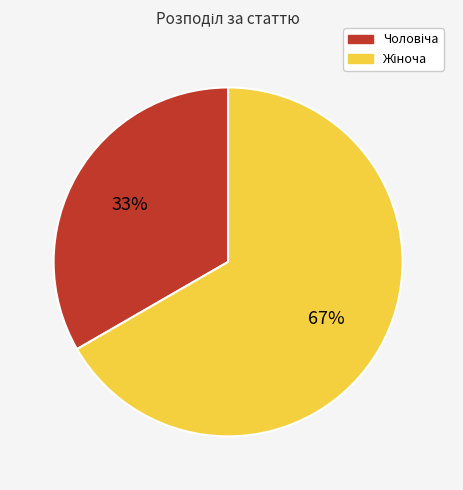

To the nearest percent, what is the average slice percentage?

50%